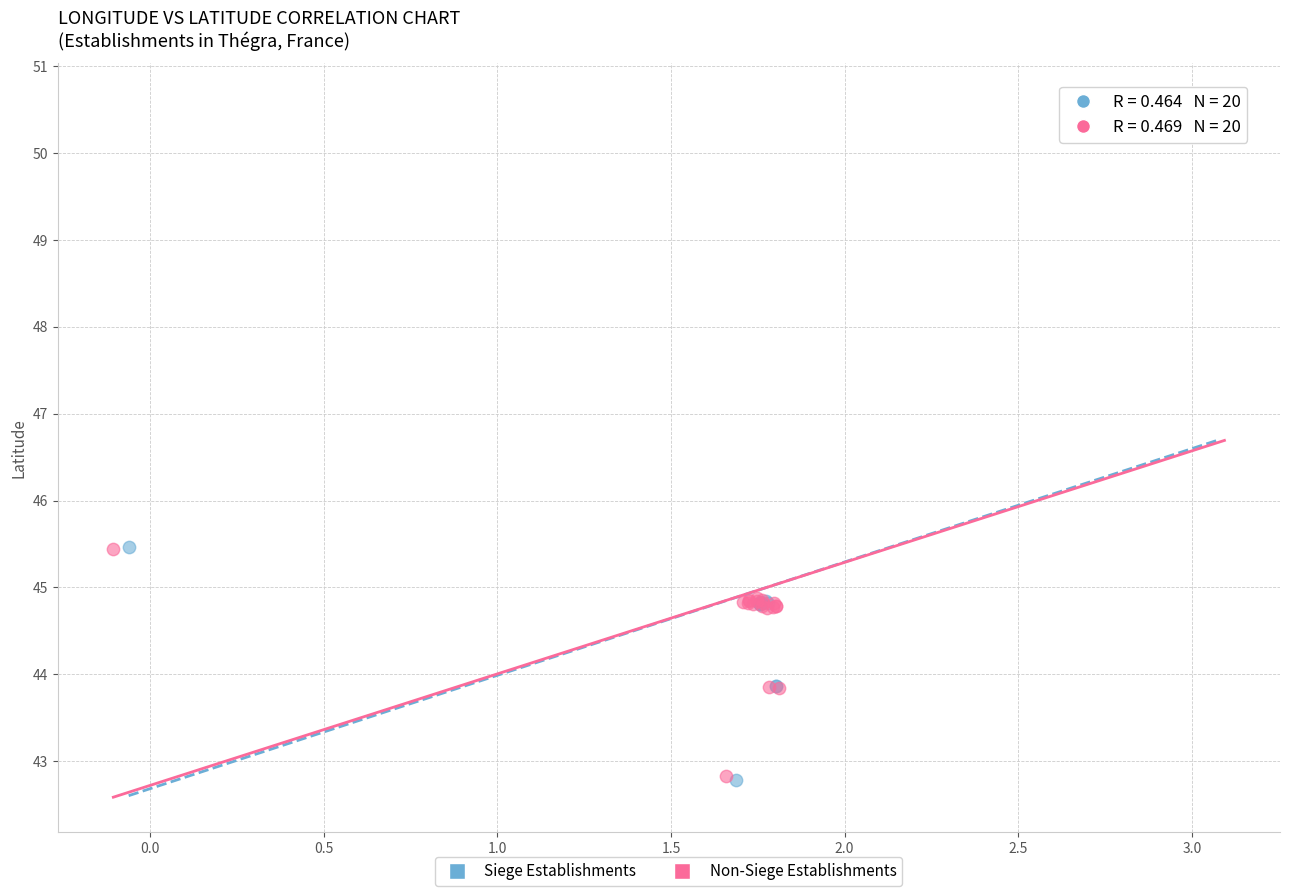

Which series has the largest Y range (max minus min)?

Siege Establishments